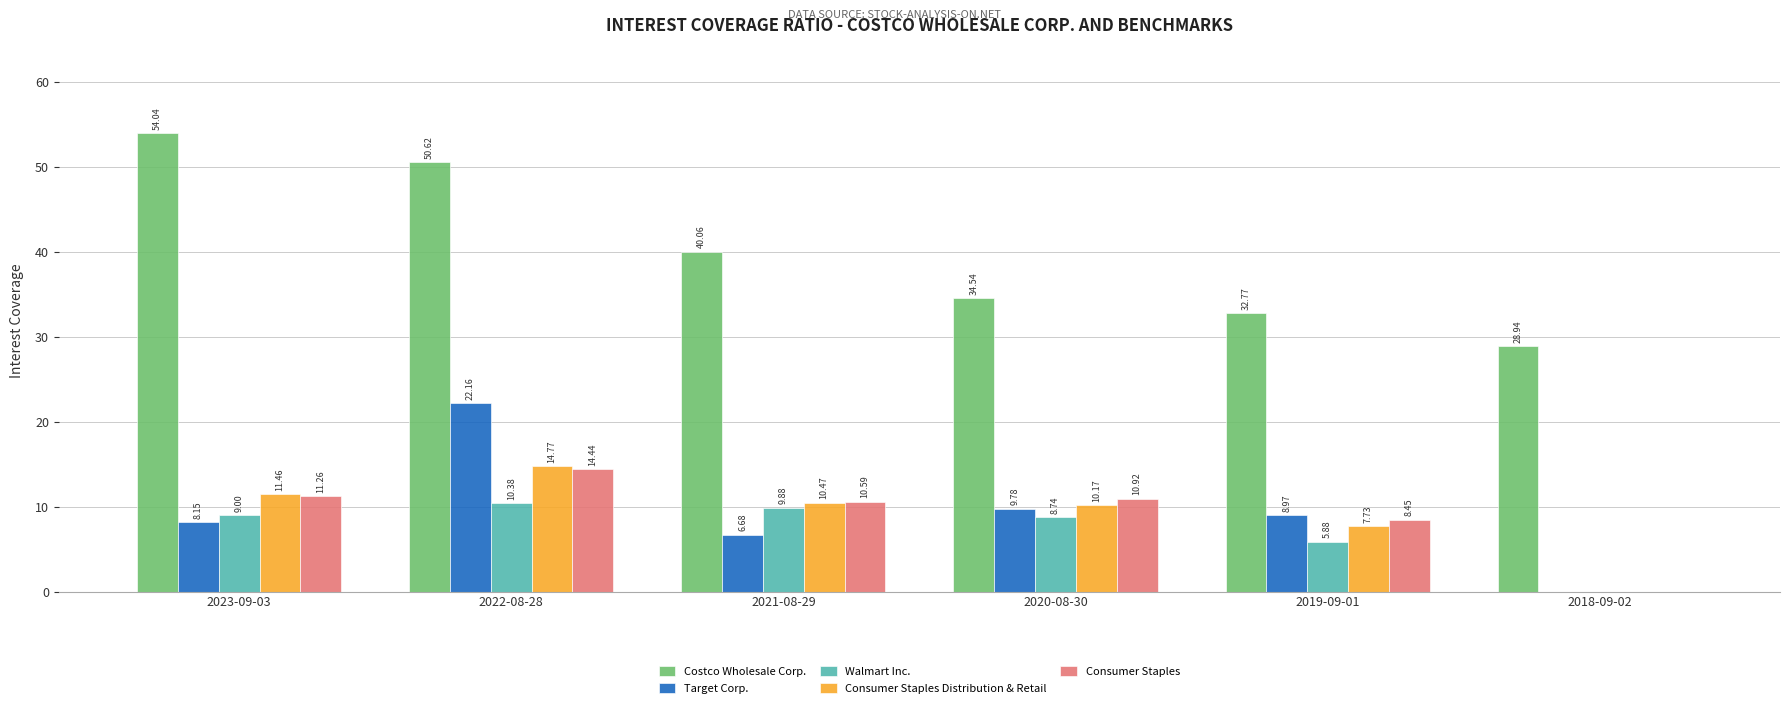

What is the sum of the Walmart Inc. values at 2020-08-30 and 2022-08-28?

19.1